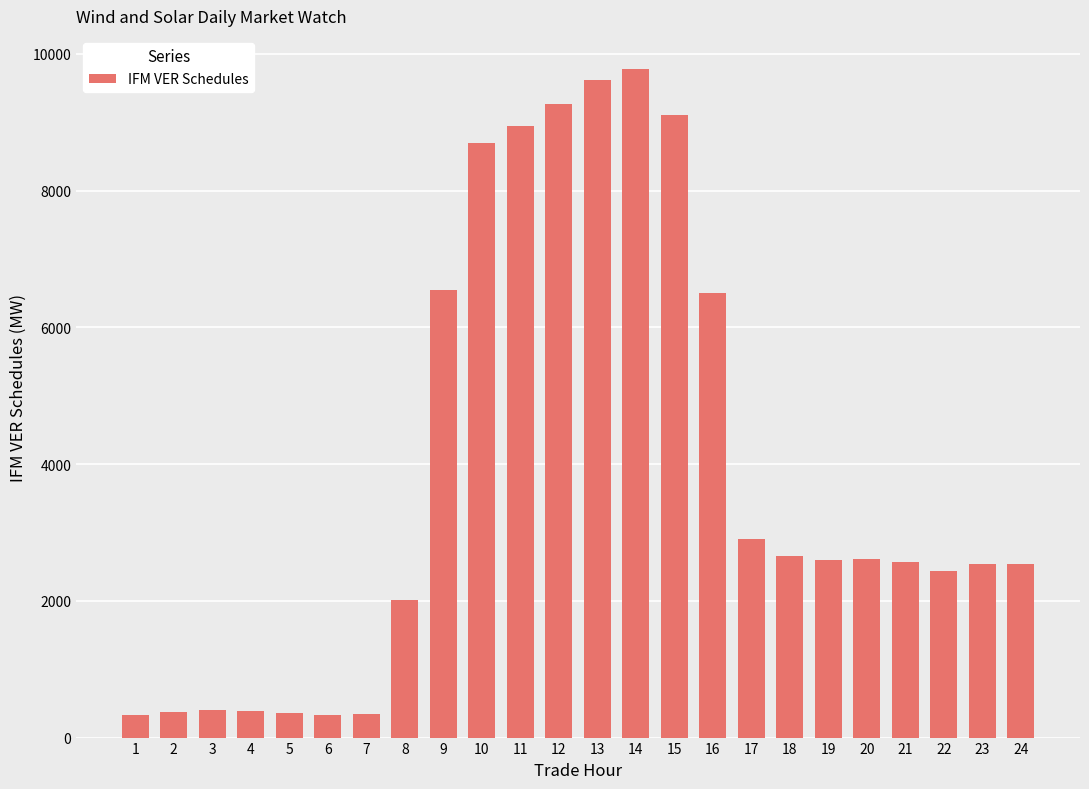

Between 11 and 22, which is larger?

11